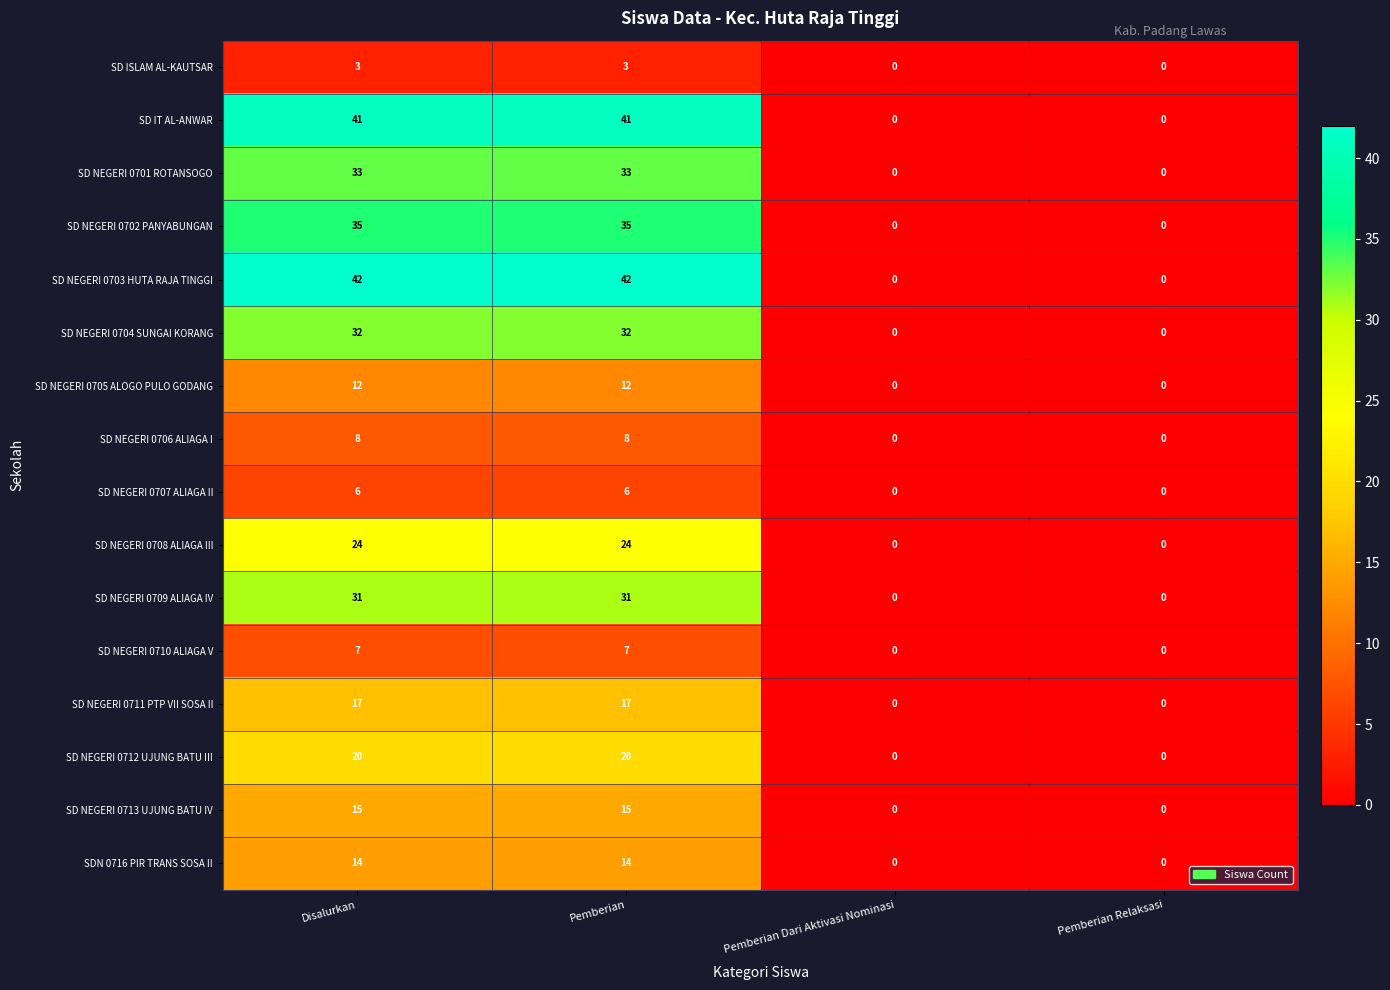

Between Pemberian and Pemberian Dari Aktivasi Nominasi, which series saw the biggest shift?

SD NEGERI 0703 HUTA RAJA TINGGI